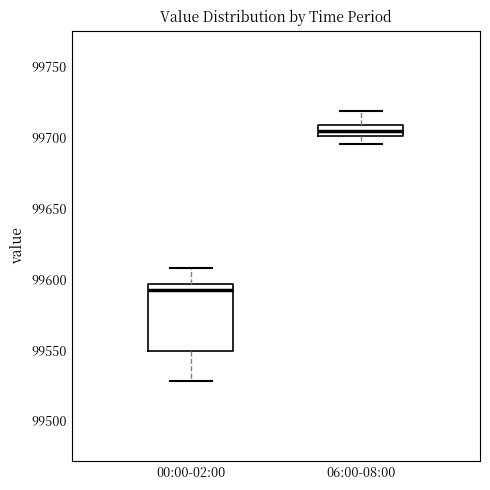

Which box's median line is the lowest?

00:00-02:00